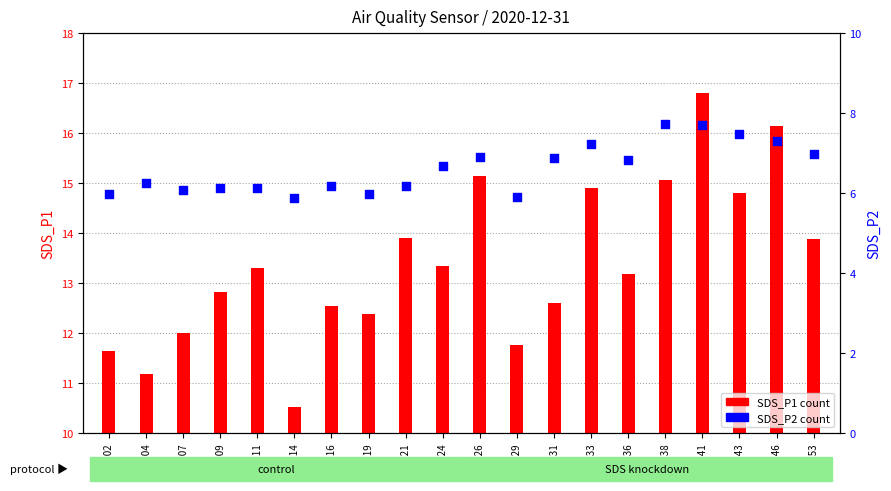

Is the value of SDS_P1 (P1 count) at 00:21 greater than the value of SDS_P2 (P2 count) at 00:53?

Yes